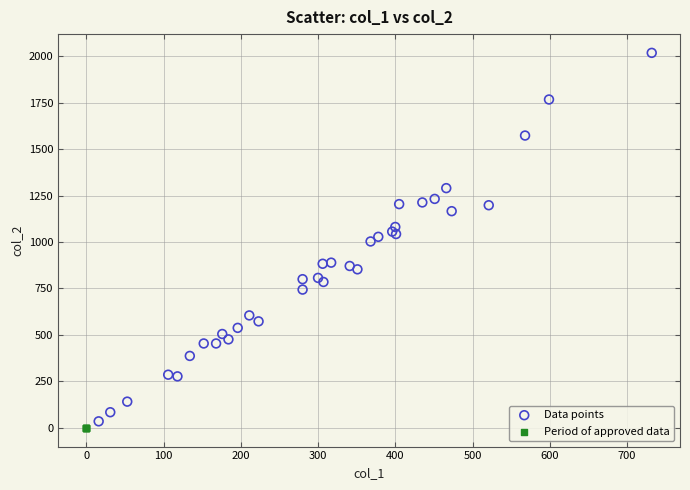

Which series reaches the maximum Y coordinate?

Data points